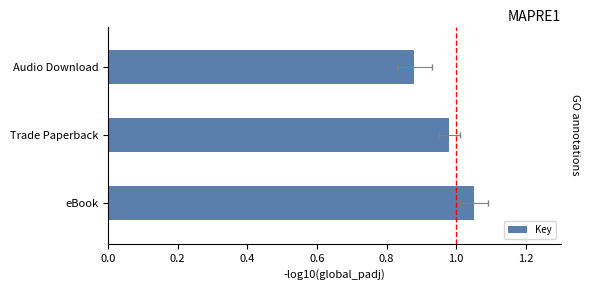

What is the value of the 3rd bar from the left?

0.9